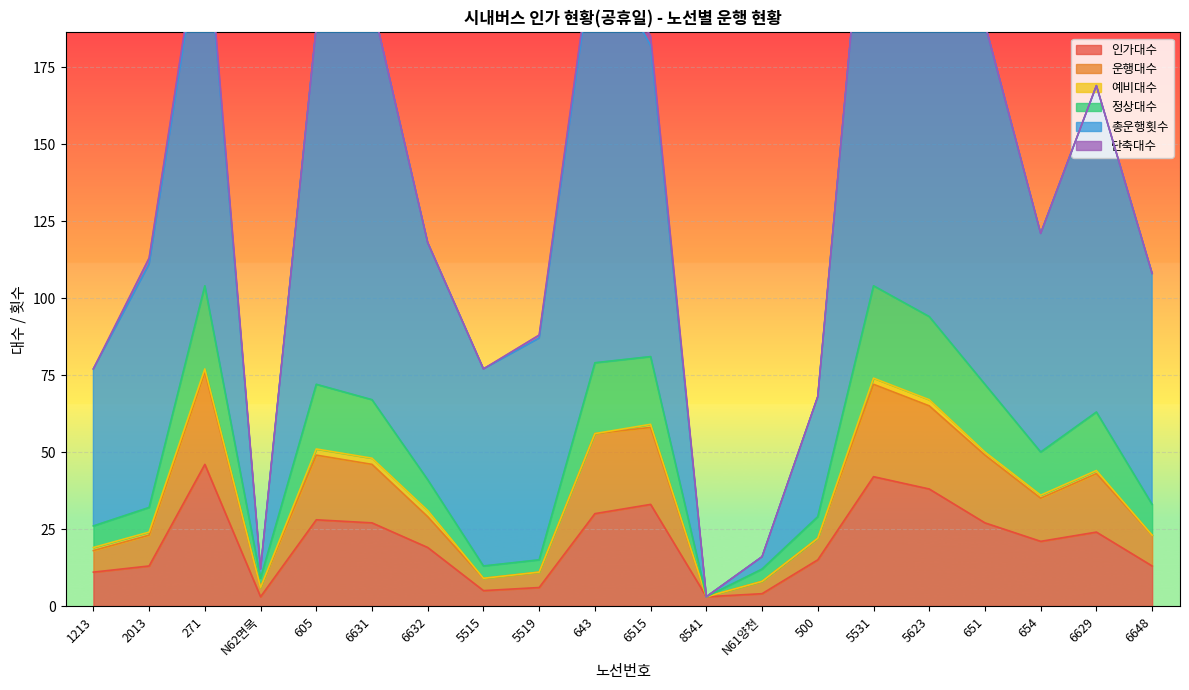

Is it true that 총운행횟수 equals 121 at 654?

True